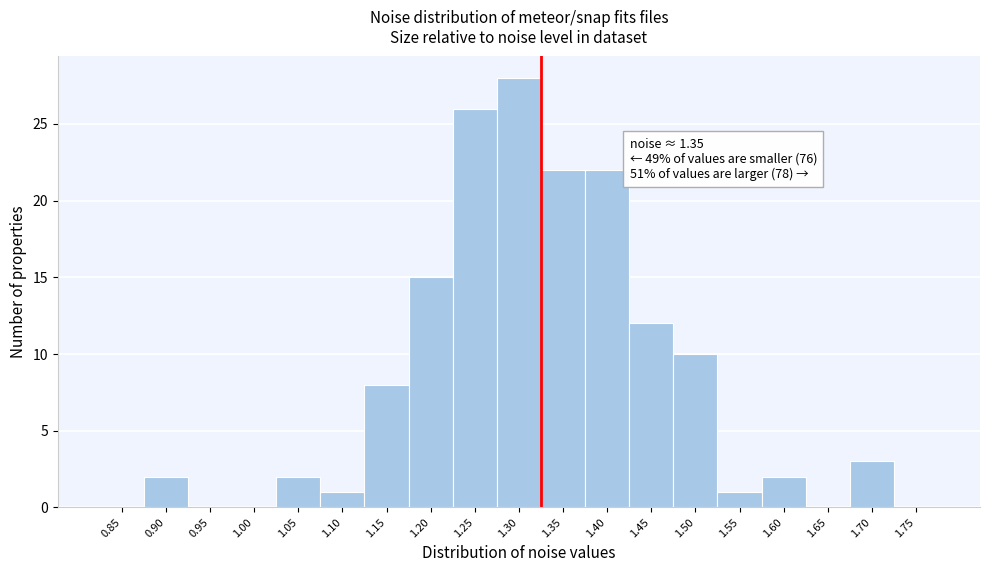

Reading left to right, transcribe all the data shown in this chart.

0.85=0	0.90=2	0.95=0	1.00=0	1.05=2	1.10=1	1.15=8	1.20=15	1.25=26	1.30=28	1.35=22	1.40=22	1.45=12	1.50=10	1.55=1	1.60=2	1.65=0	1.70=3	1.75=0